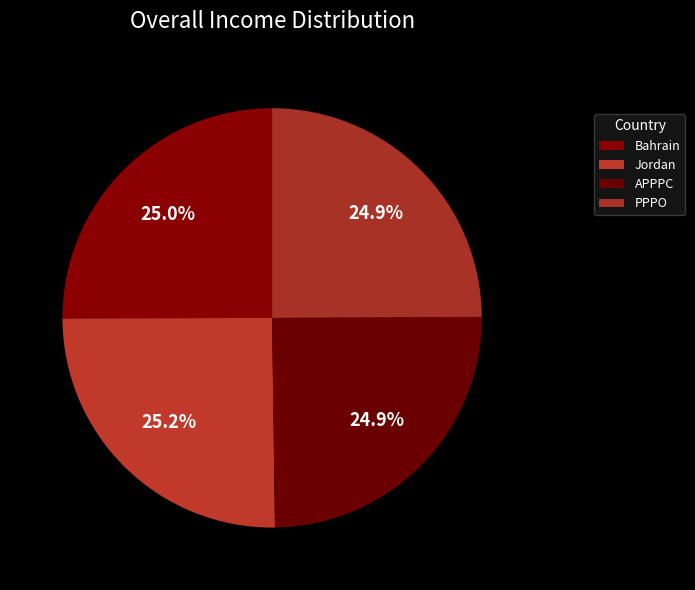

Does any single category account for the majority?

No